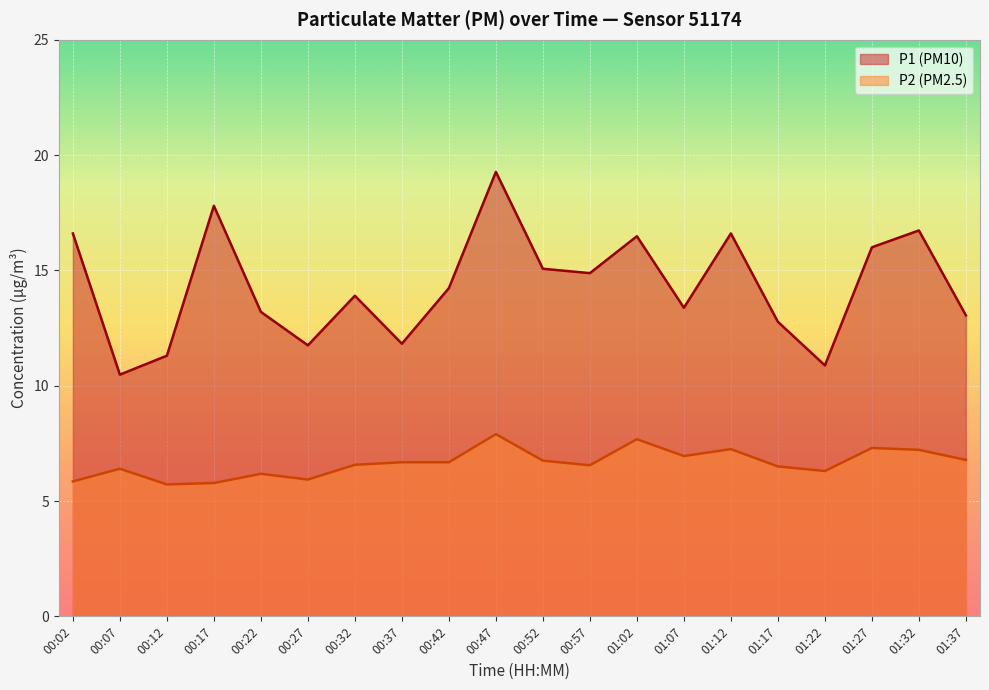

Which series has the largest range (max minus min)?

P1 (PM10)